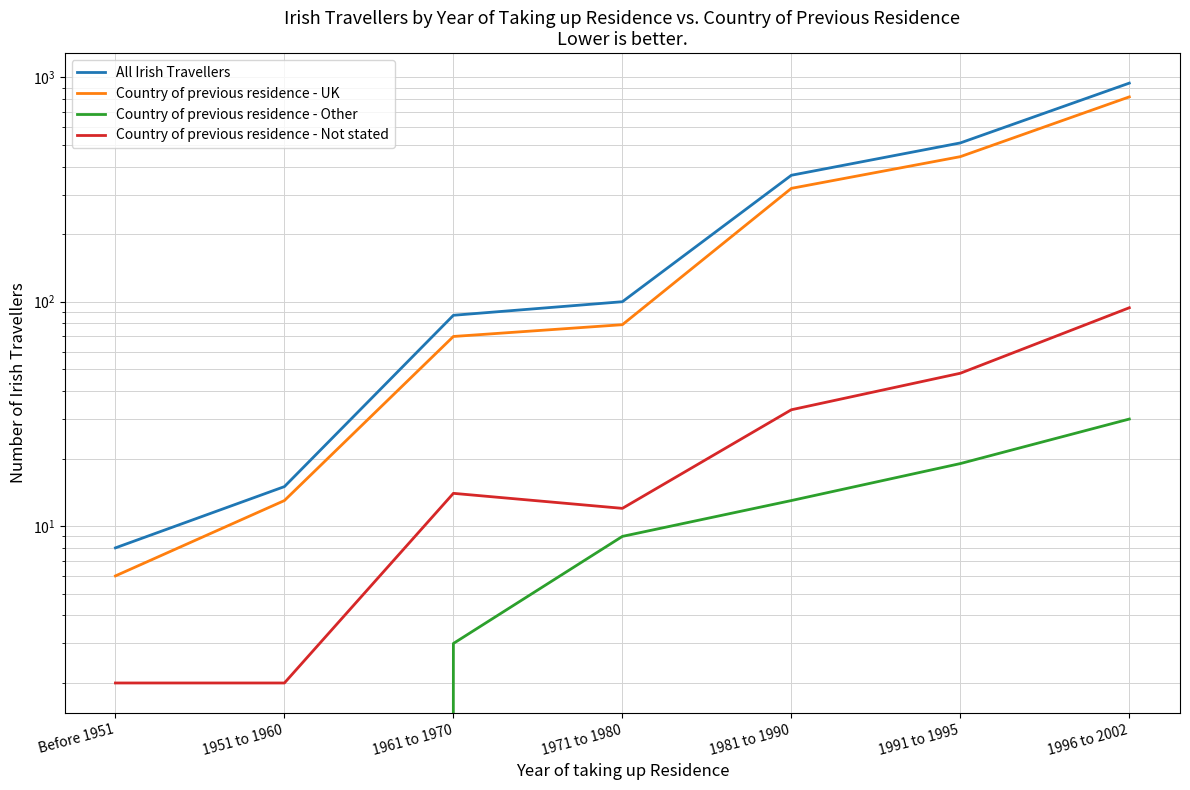

Which series has the widest spread of values?

All Irish Travellers